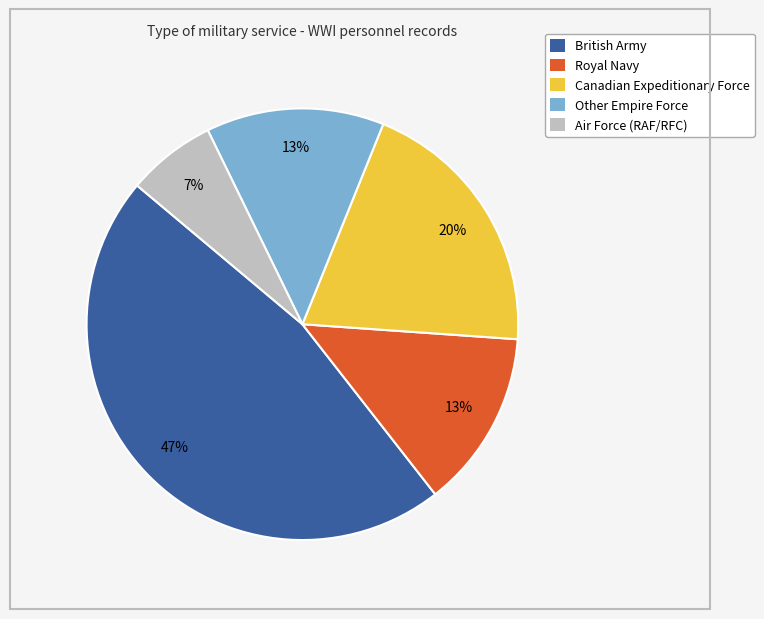

Is it true that Royal Navy is 13% of the pie?

True